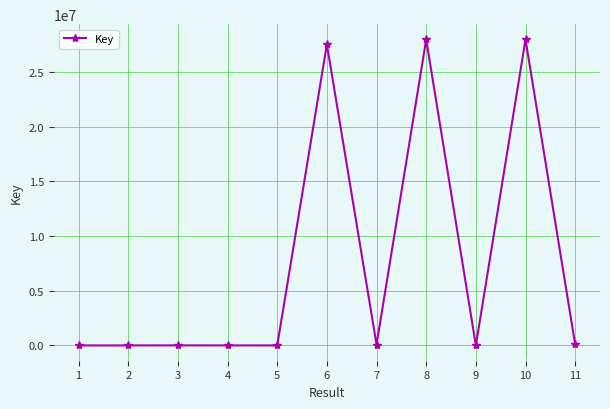

True or false: there are more than 0 points higher than both neighbors.

True